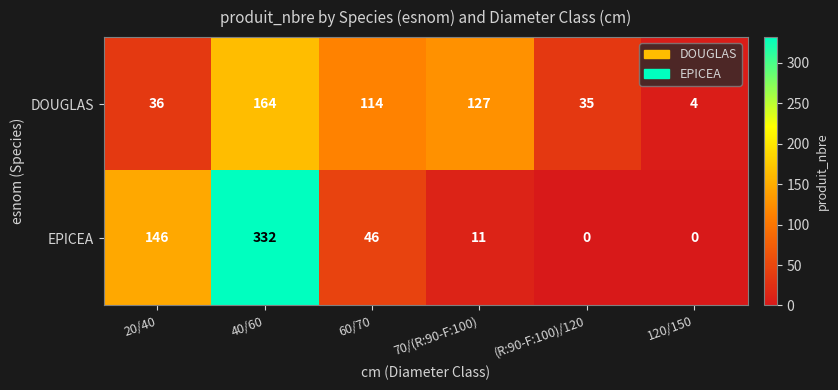

What is the sum of all EPICEA values?

535